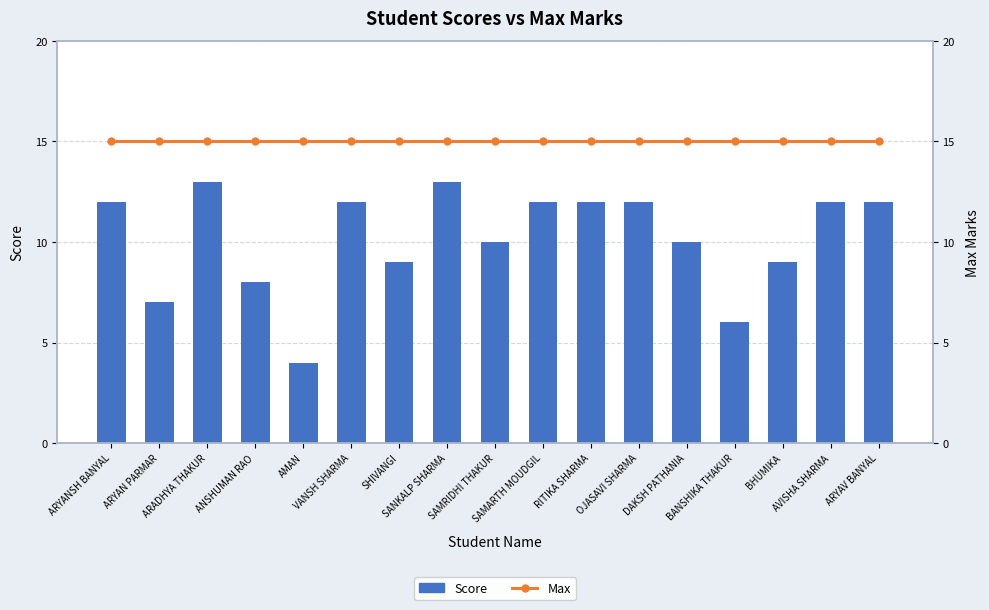

What are all the series names shown in the legend?

Score, Max